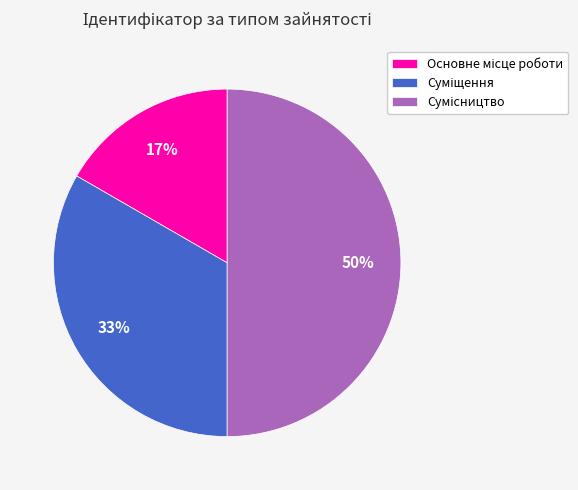

To the nearest percent, what is the average slice percentage?

33%